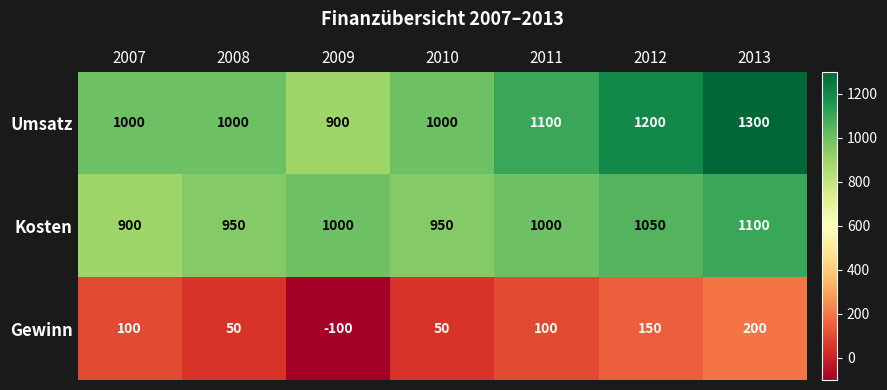

Reading right to left, extract all data points from this chart.

Umsatz: 2013=1300	2012=1200	2011=1100	2010=1000	2009=900	2008=1000	2007=1000
Kosten: 2013=1100	2012=1050	2011=1000	2010=950	2009=1000	2008=950	2007=900
Gewinn: 2013=200	2012=150	2011=100	2010=50	2009=-100	2008=50	2007=100